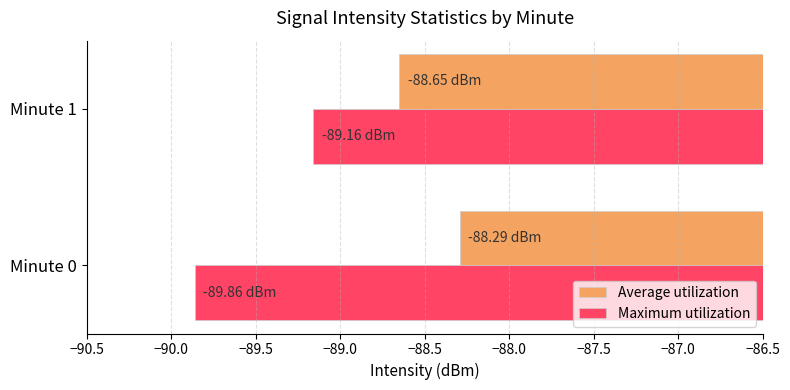

What is the difference between the Average utilization values at Minute 1 and Minute 0?

0.4